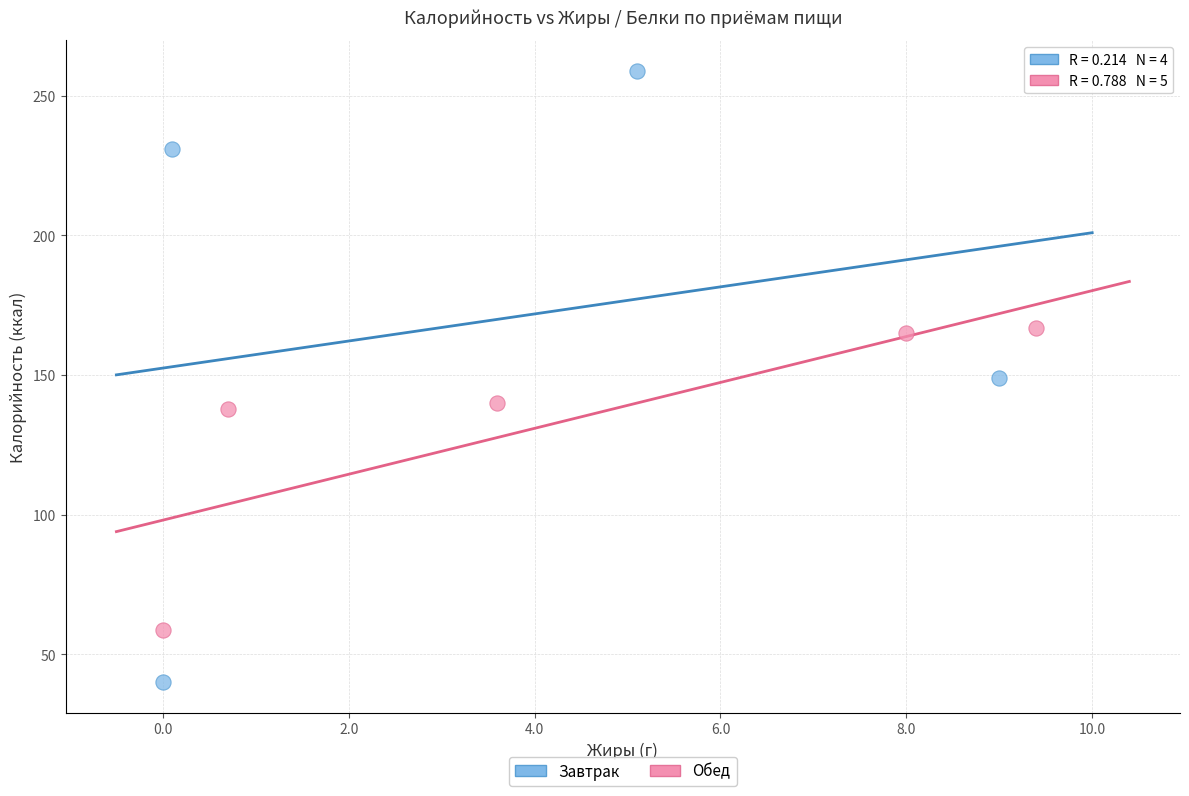

Which series contains the highest Y value?

Завтрак